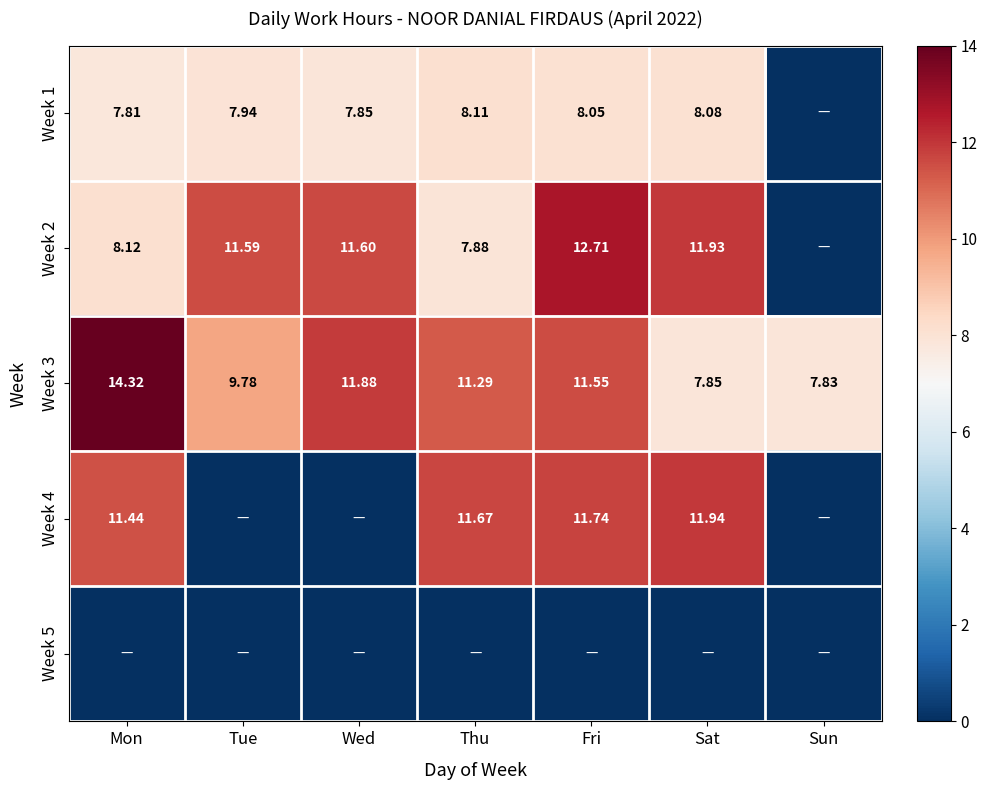

Where is Week 3 nearest to the value 11?

Thu